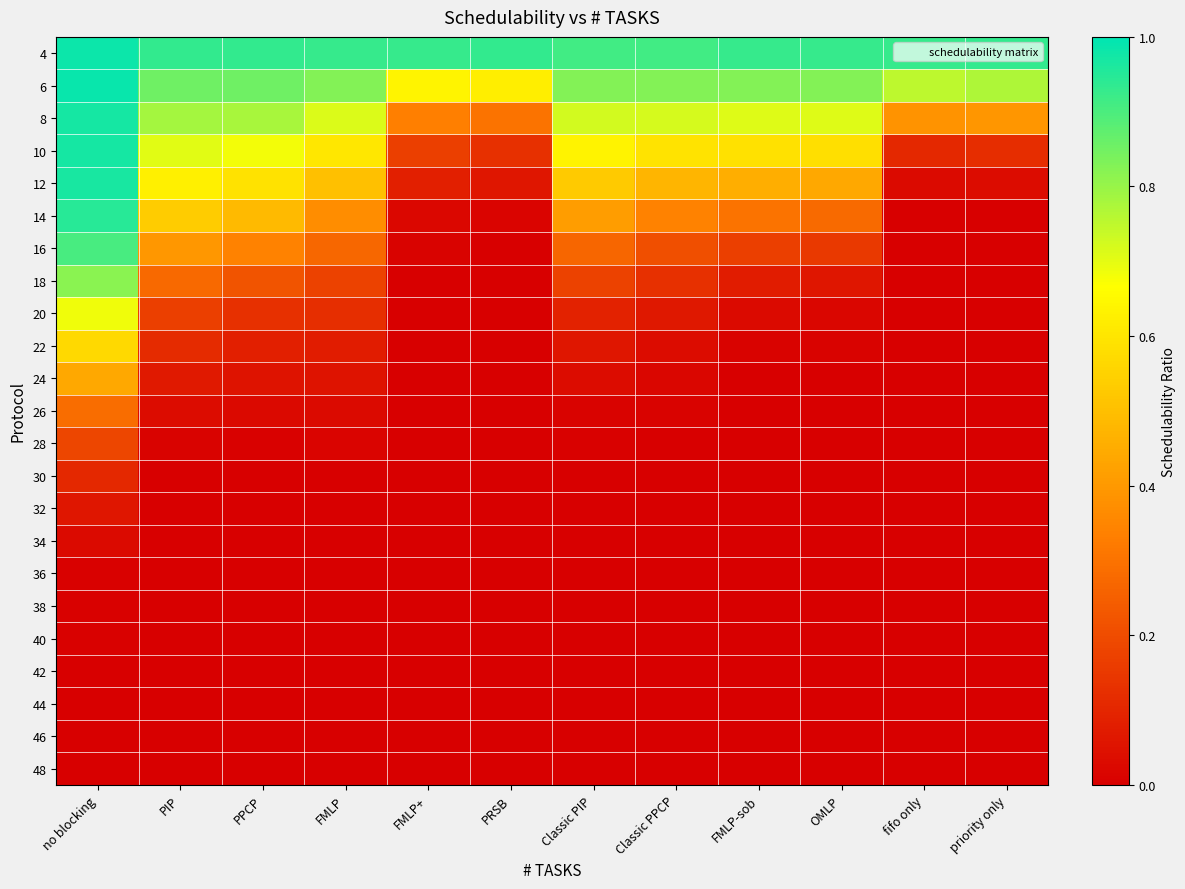

At which category is the sum across all series the highest?

no blocking